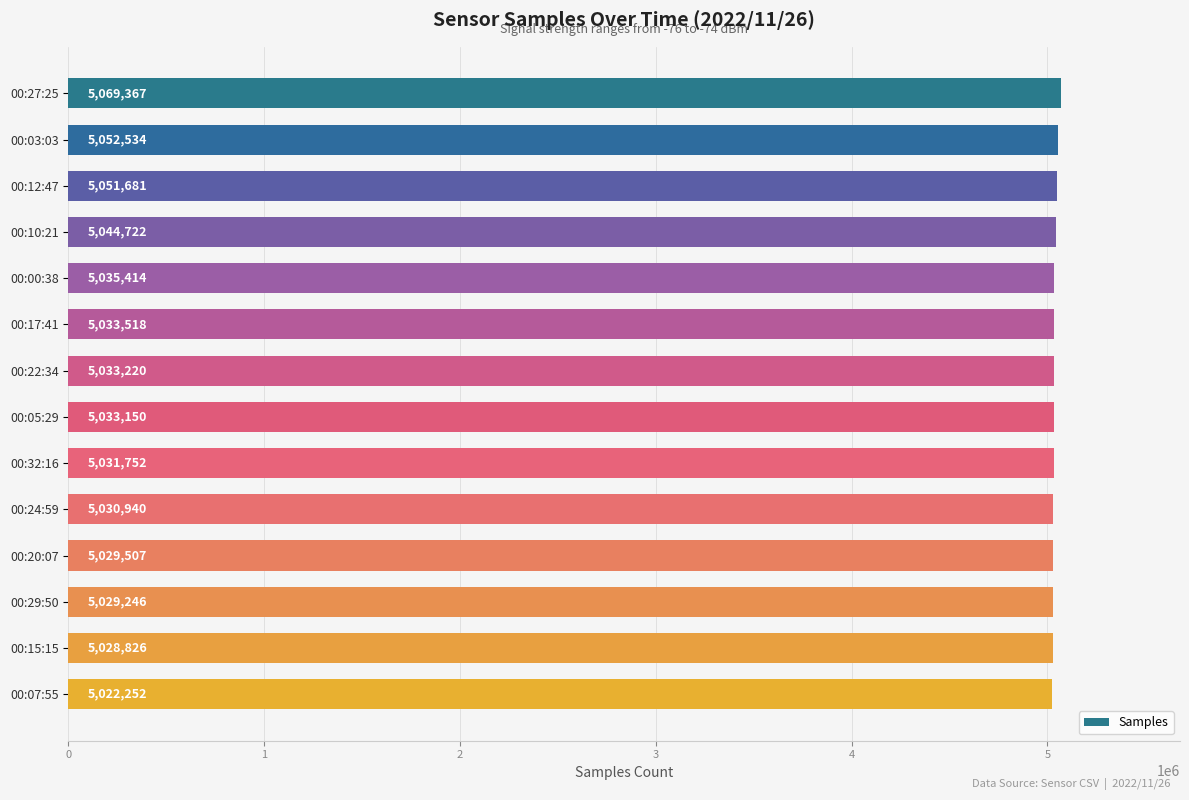

Reading bottom to top, transcribe all the data shown in this chart.

00:07:55=5022252	00:15:15=5028826	00:29:50=5029246	00:20:07=5029507	00:24:59=5030940	00:32:16=5031752	00:05:29=5033150	00:22:34=5033220	00:17:41=5033518	00:00:38=5035414	00:10:21=5044722	00:12:47=5051681	00:03:03=5052534	00:27:25=5069367